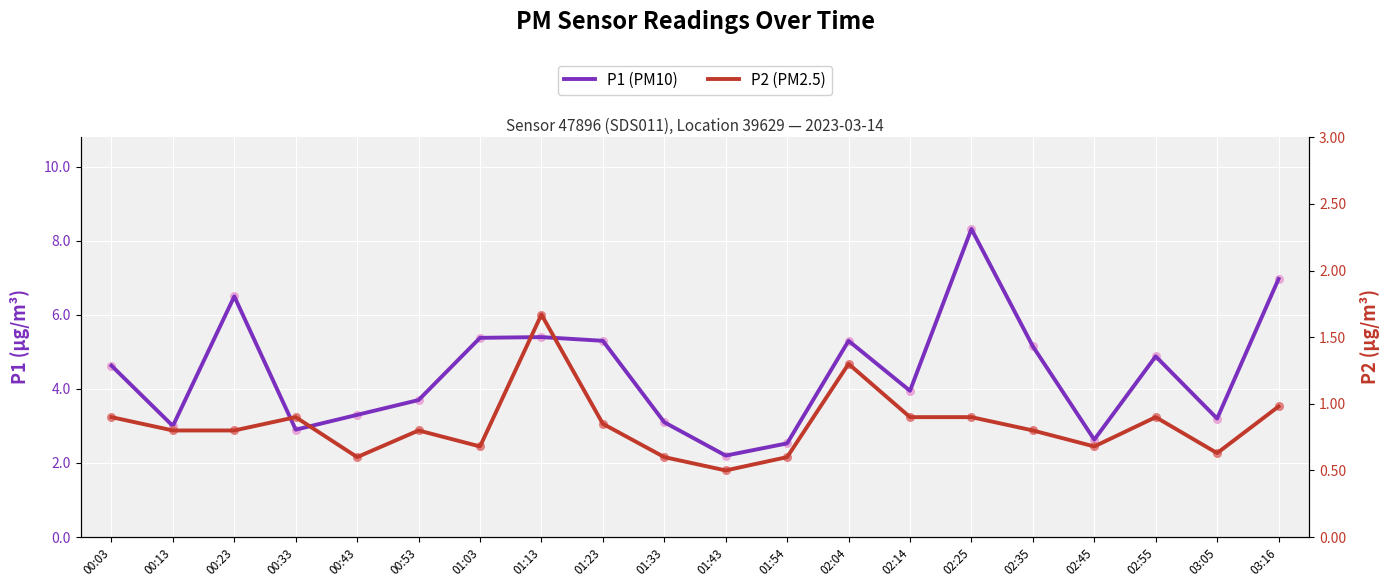

What are all the series names shown in the legend?

P1 (PM10), P2 (PM2.5)